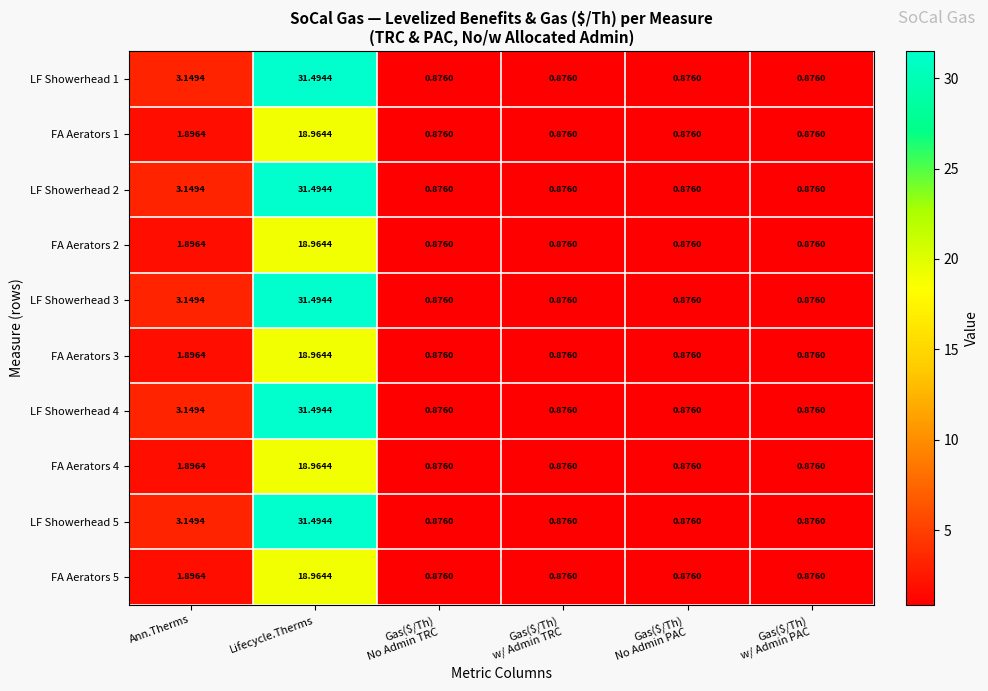

Which category has the highest value in the LF Showerhead 4 series?

Lifecycle.Therms